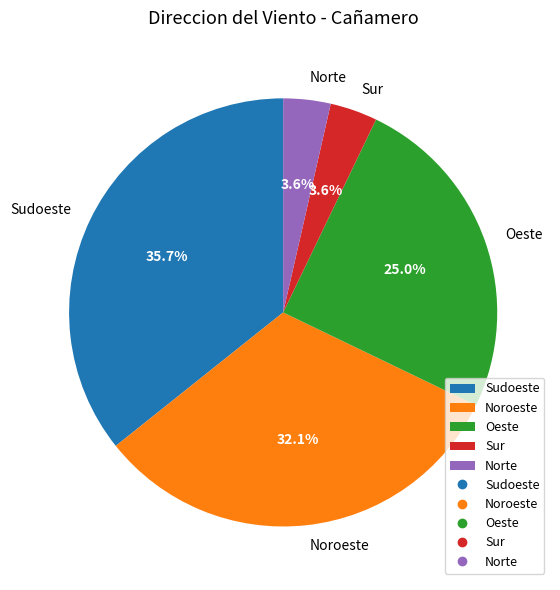

To the nearest percent, what is the difference between the largest and smallest slice percentages?

32%